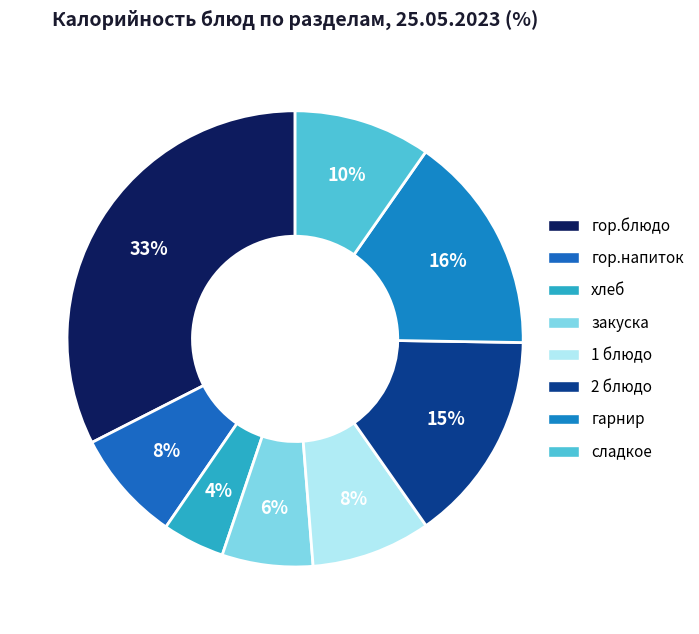

Count the number of slices in the pie.

8